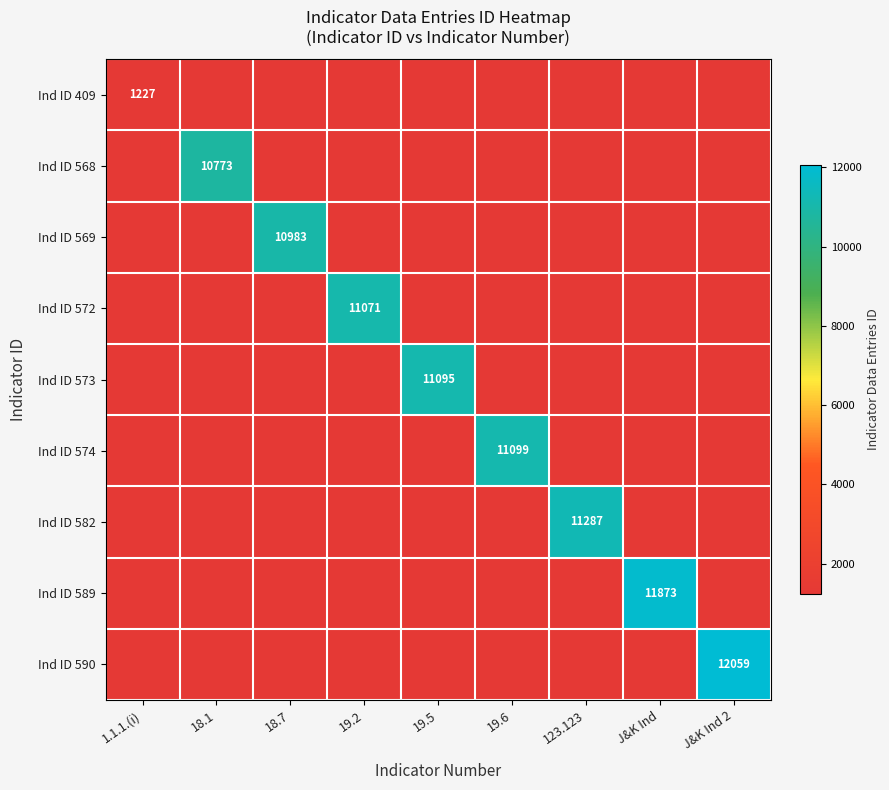

True or false: Ind ID 573 has a value of 11095.0 at 19.5.

True